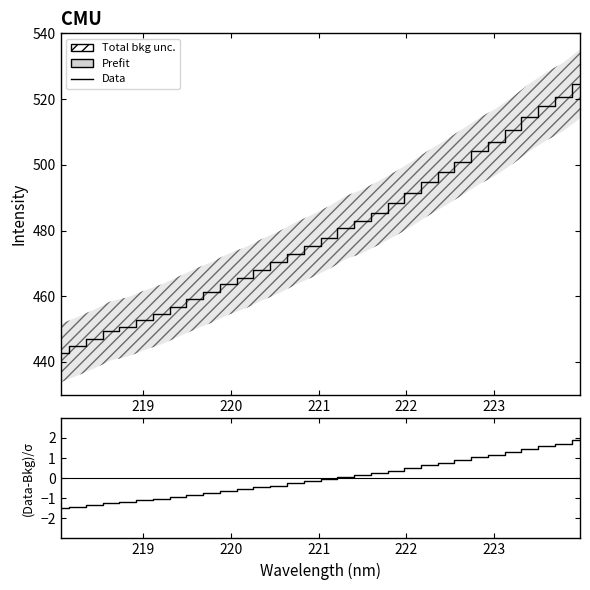

What is the value of the Data point at the 13th from the left?

468.1